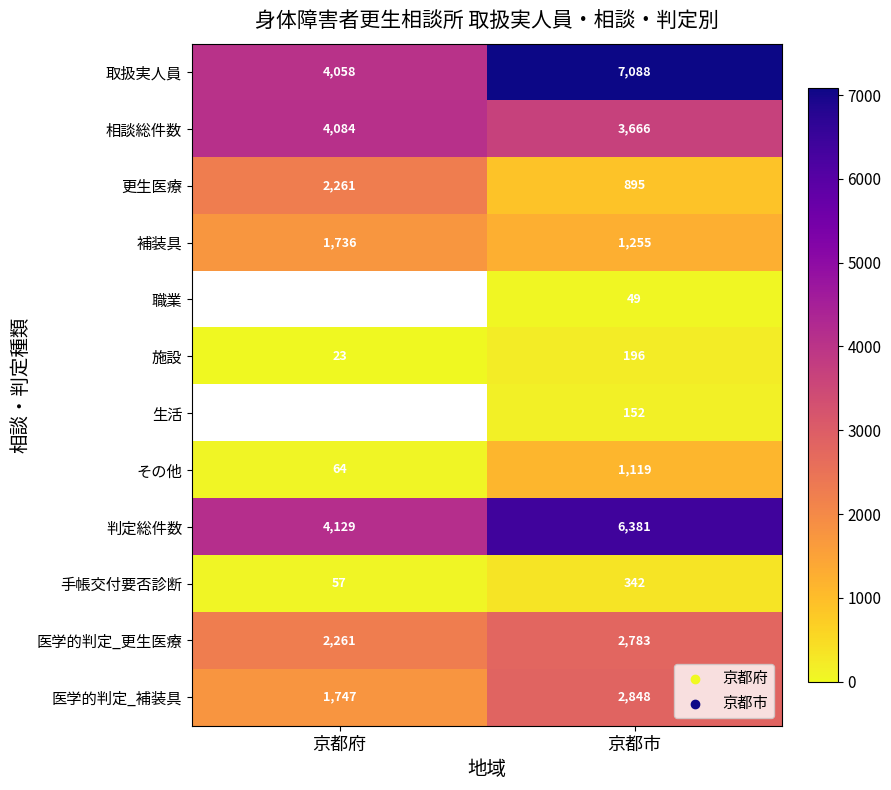

How many その他 values are between 64 and 1119?

2